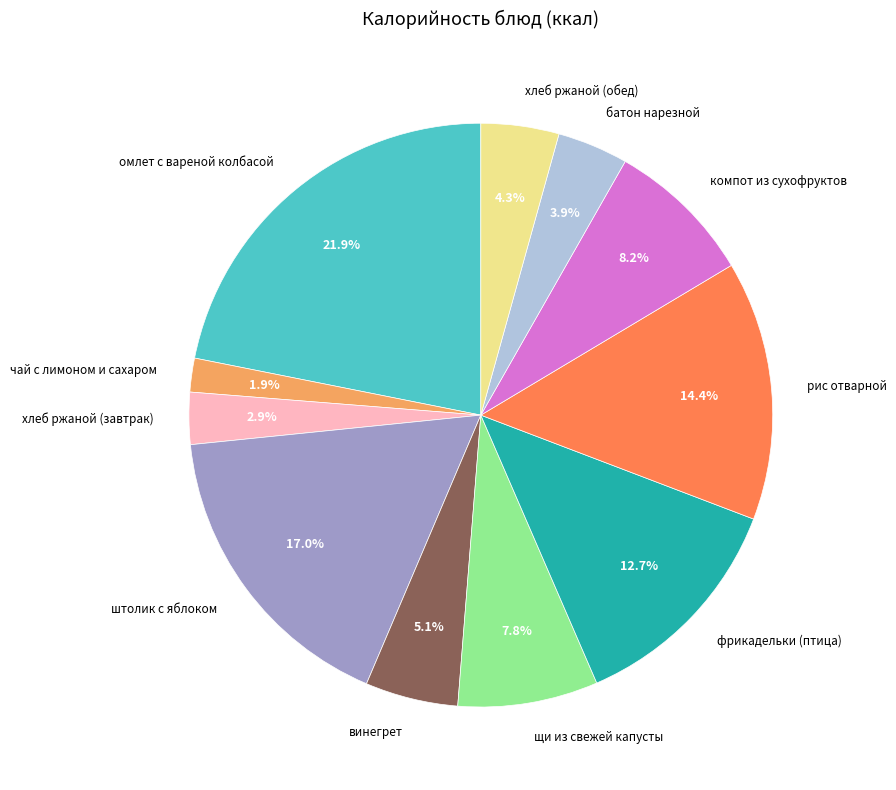

Which has a higher value, хлеб ржаной (завтрак) or винегрет?

винегрет